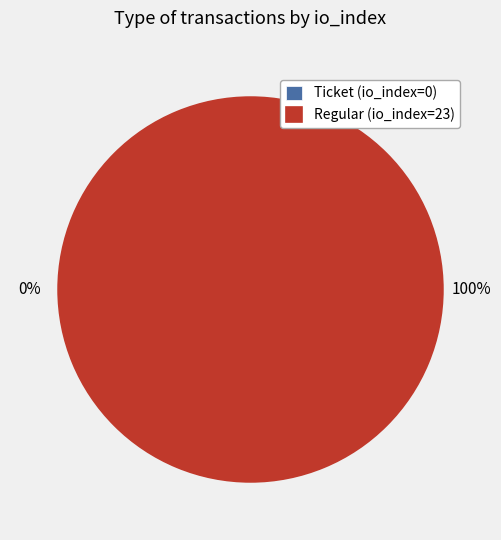

Rank the categories by value from highest to lowest.

Regular (io_index=23), Ticket (io_index=0)